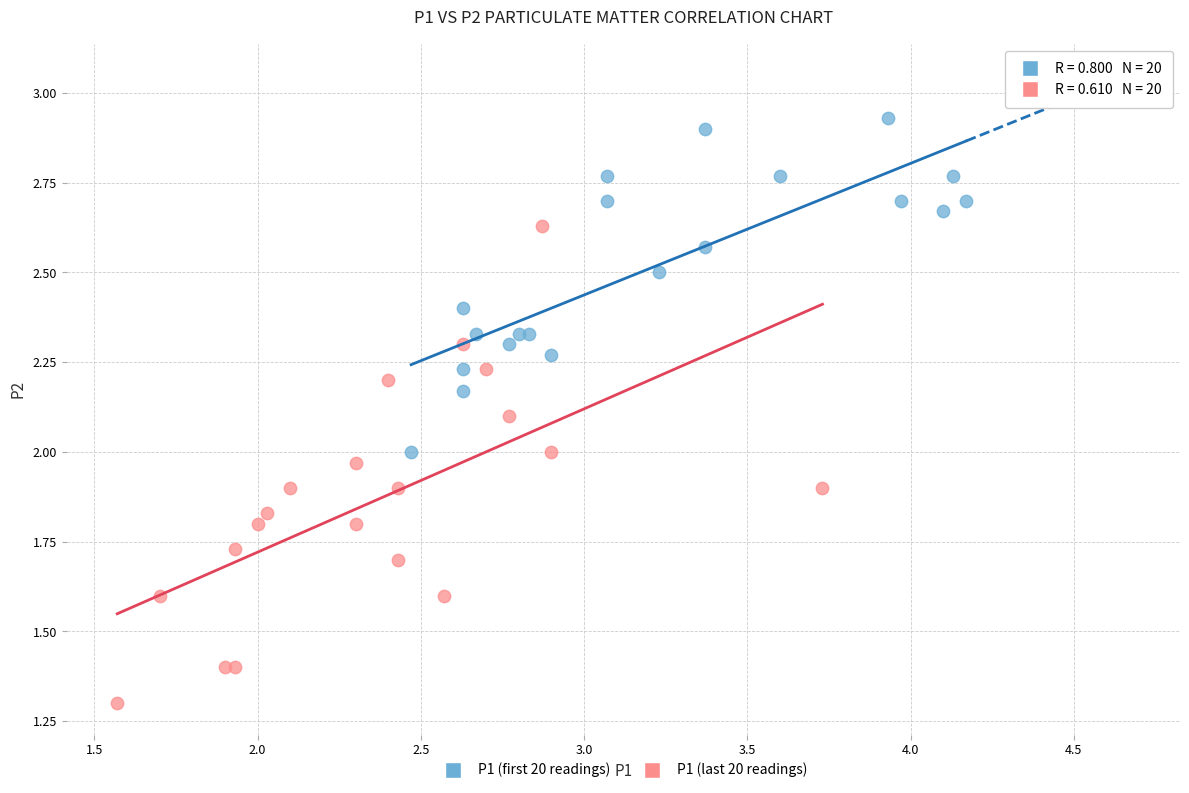

Which series contains the highest Y value?

P1 (first 20 readings)